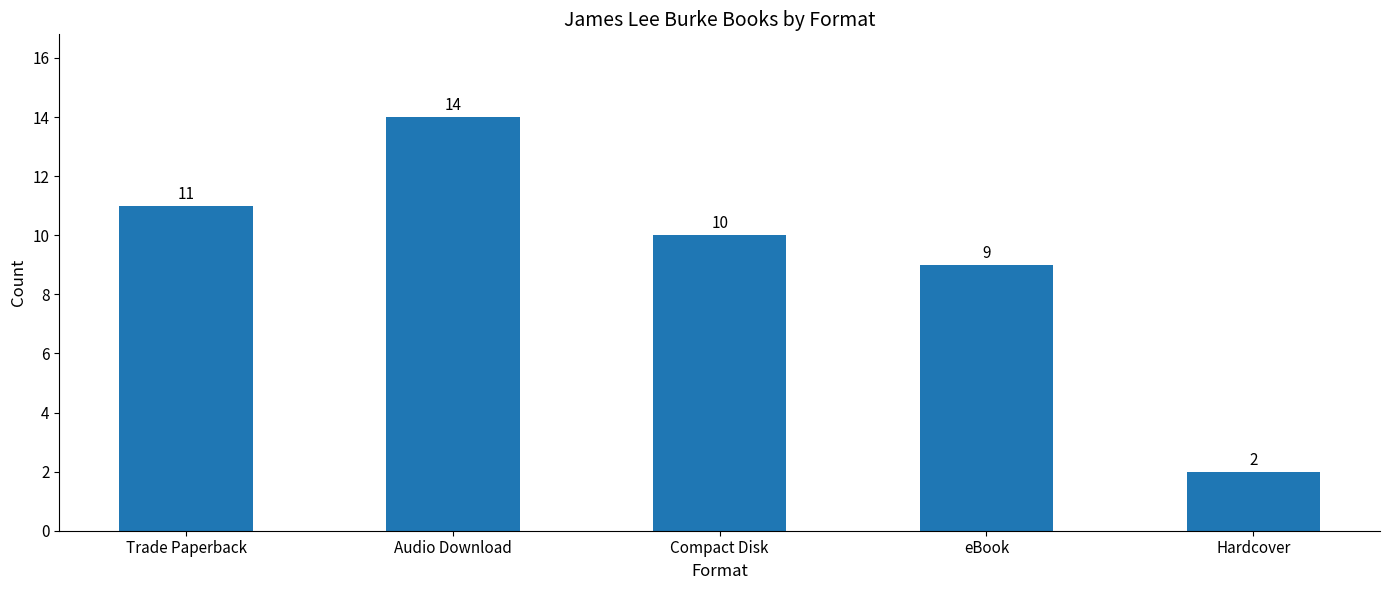

Between eBook and Compact Disk, which is larger?

Compact Disk